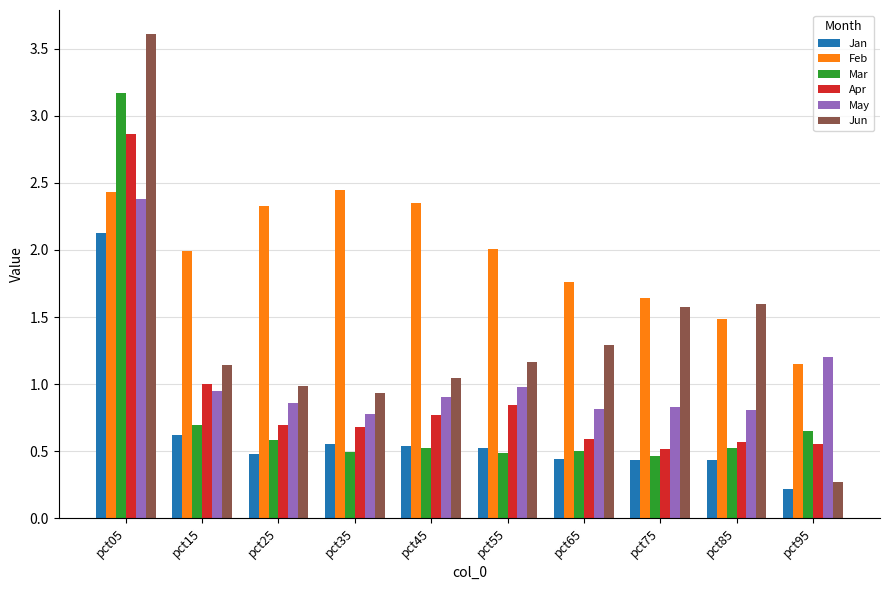

At which label is Jun closest to 1?

pct25